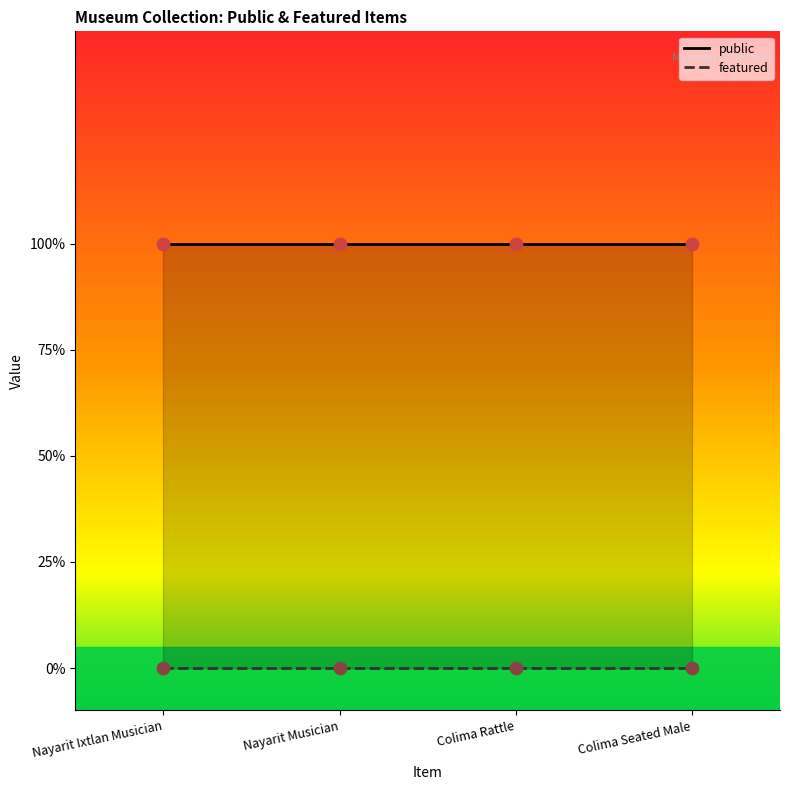

Which series has the largest Y range (max minus min)?

public